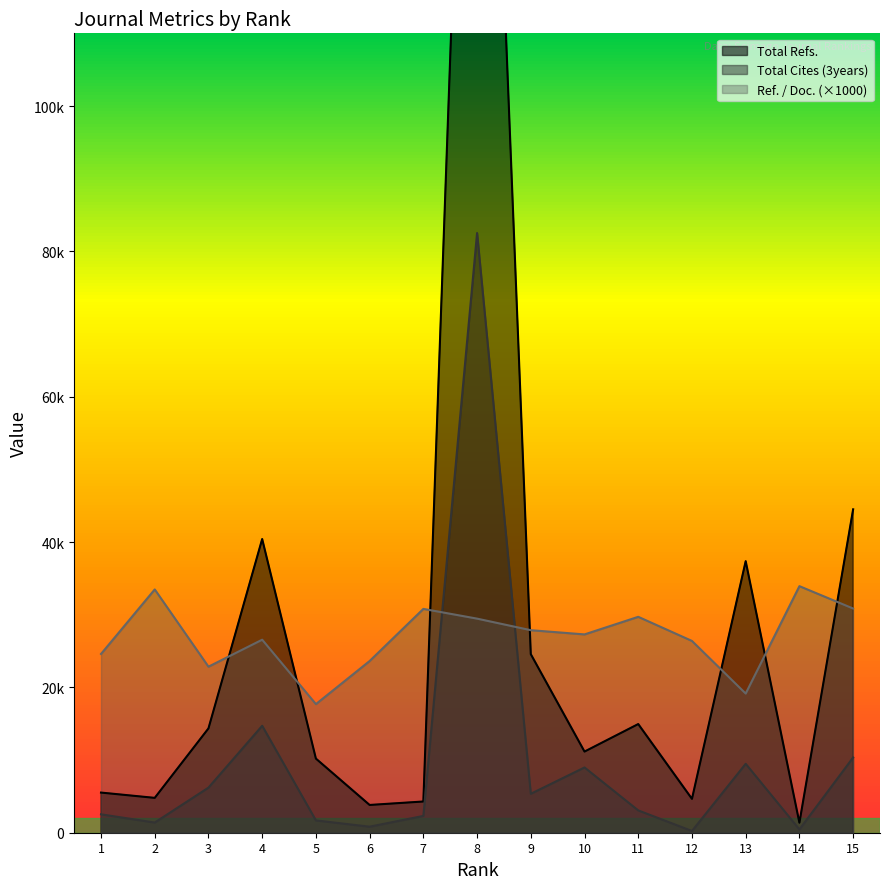

Which series has the largest total across all categories?

Total Refs.